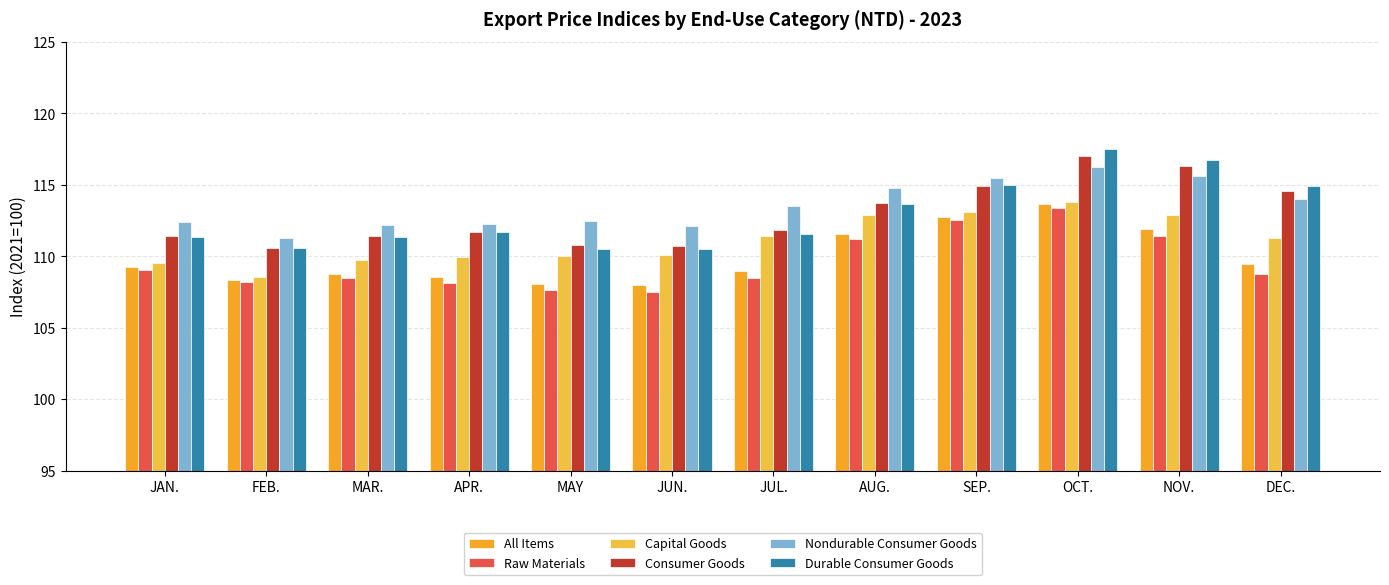

What is the label of the 6th bar from the right?

JUL.